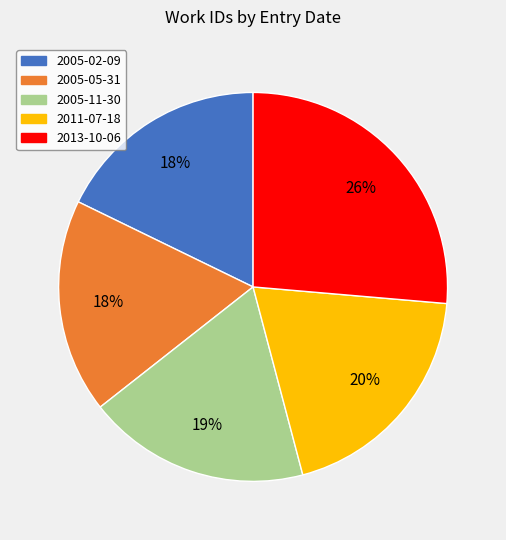

Which has a higher value, 2005-02-09 or 2005-11-30?

2005-11-30